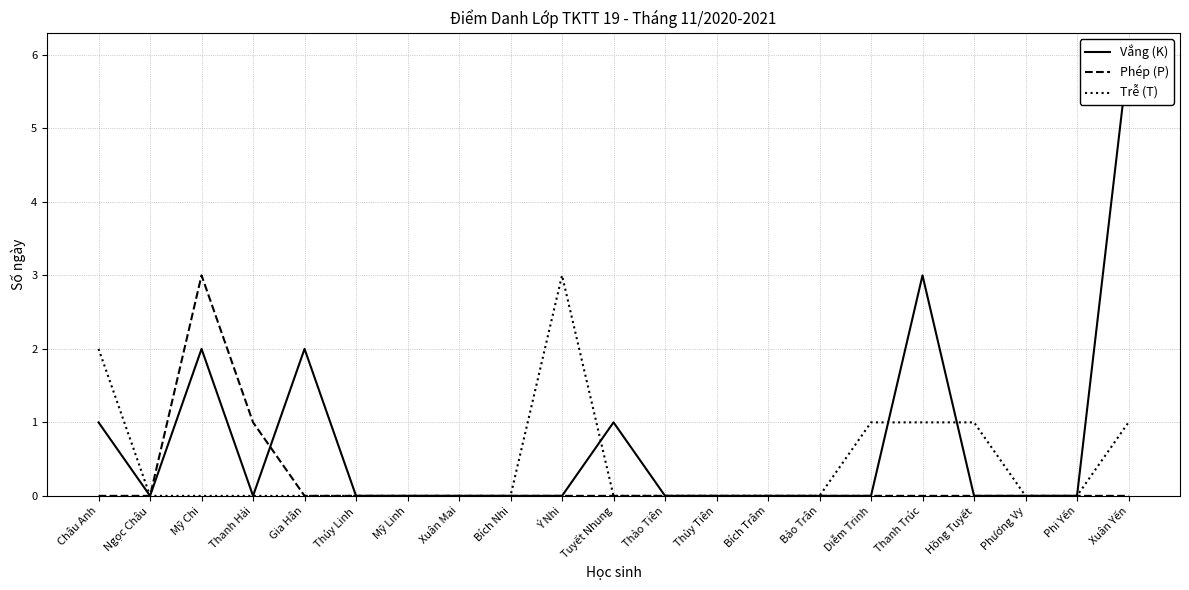

Between Tuyết Nhung and Phi Yến, which is larger?

Tuyết Nhung